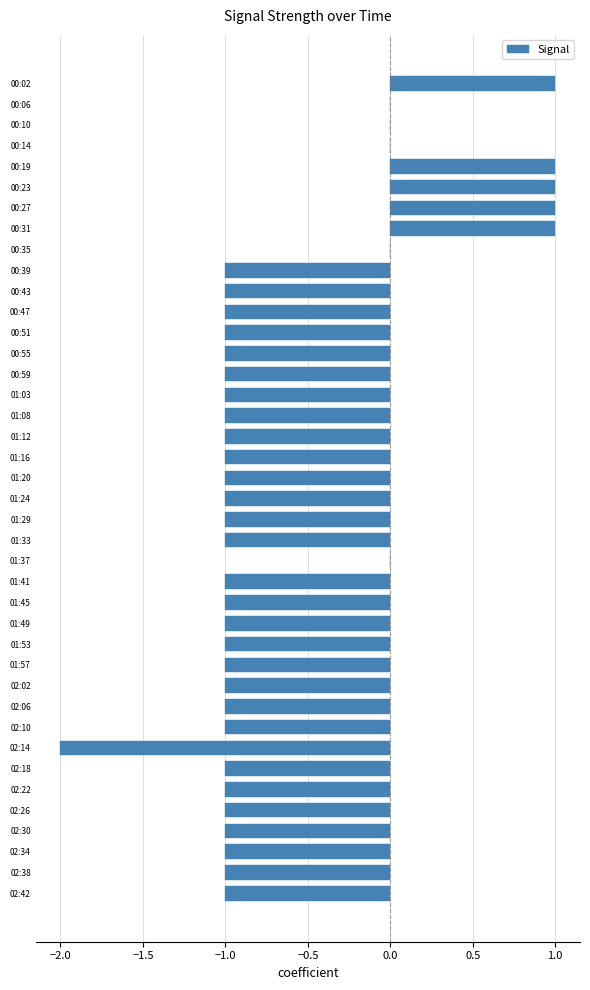

Between 00:35 and 01:12, which is larger?

00:35